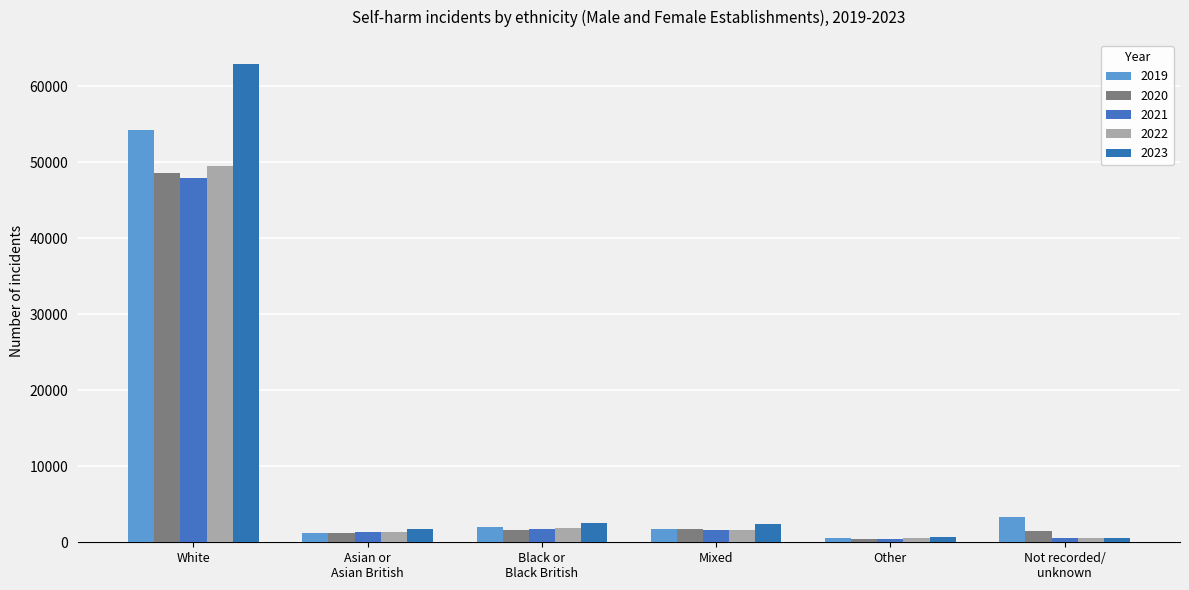

What is the greatest value displayed?

62919